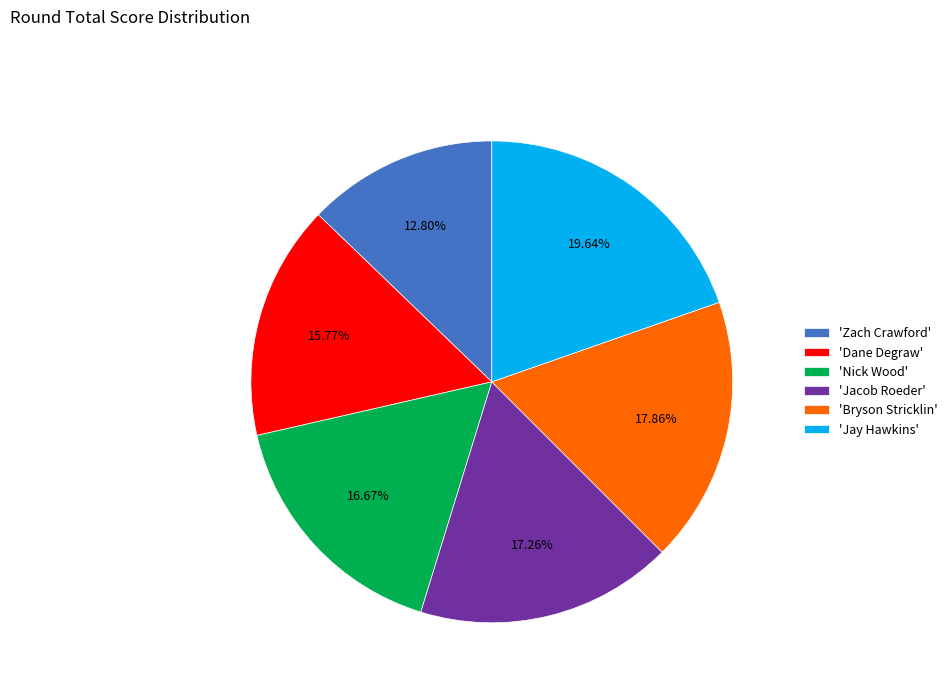

What is the largest slice in the pie chart?

'Jay Hawkins'